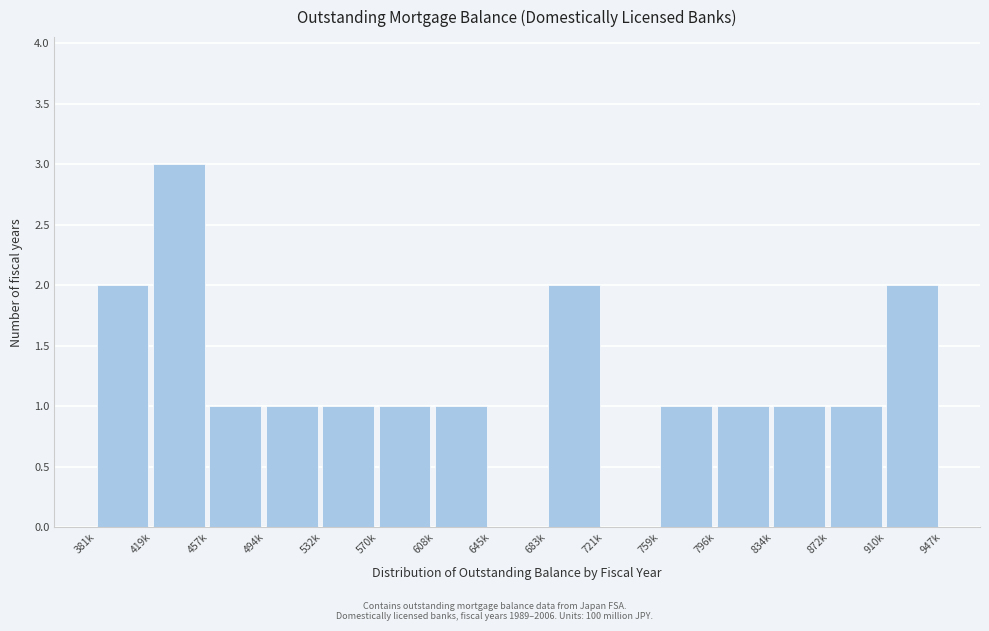

Reading left to right, transcribe all the data shown in this chart.

381k=2	419k=3	457k=1	494k=1	532k=1	570k=1	608k=1	645k=0	683k=2	721k=0	759k=1	796k=1	834k=1	872k=1	910k=2